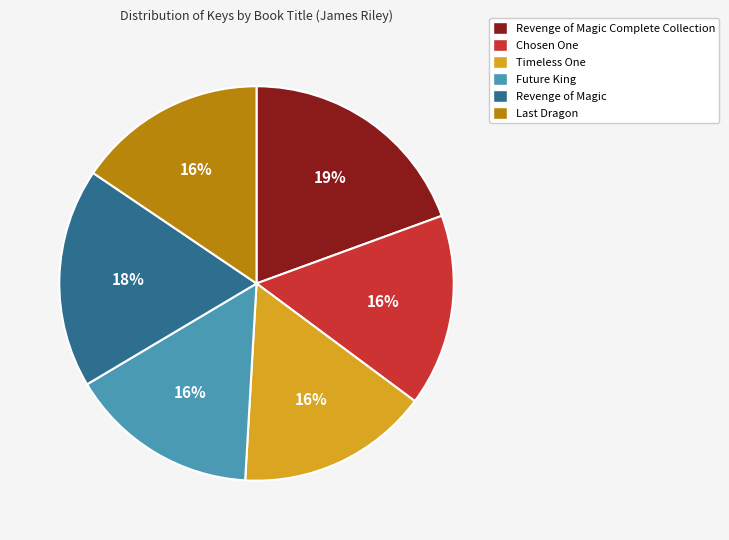

How many segments does this pie chart have?

6